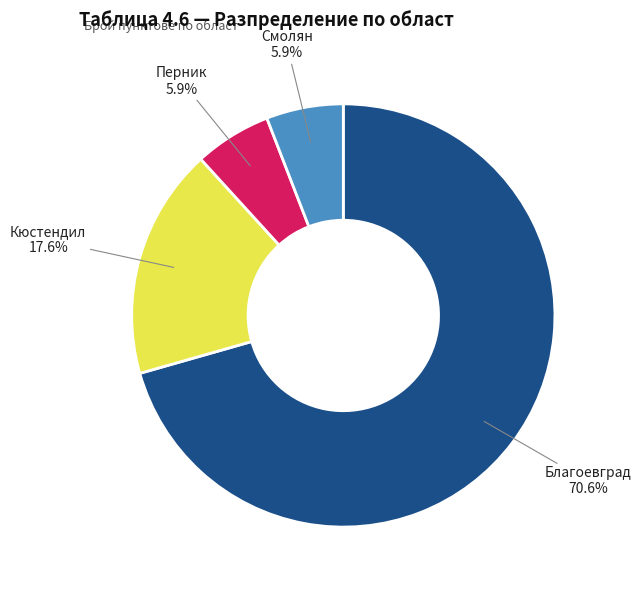

What percentage is the Благоевград slice, to the nearest percent?

71%